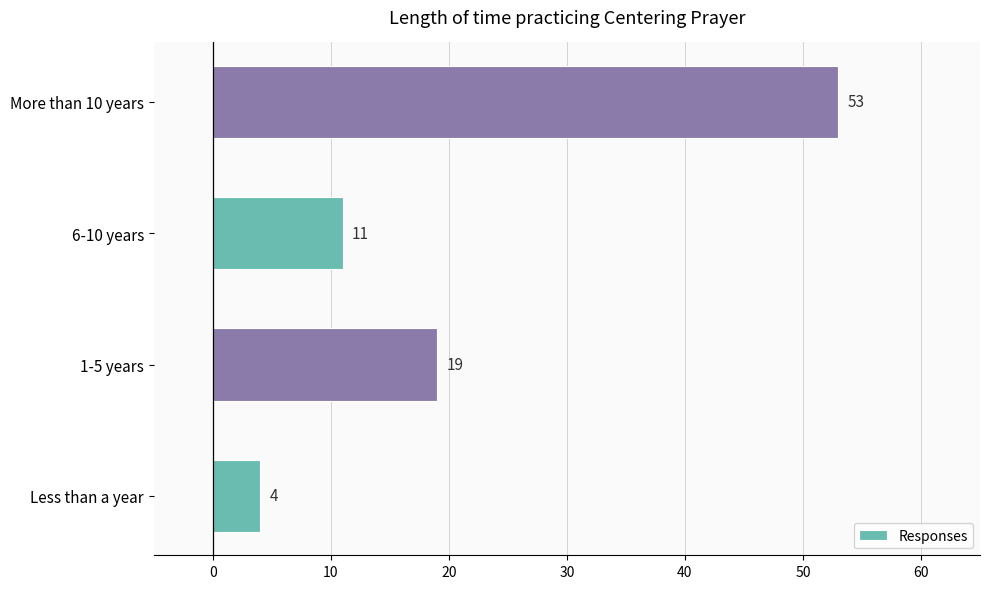

The chart shows a value of 34 at 1-5 years. True or false?

False